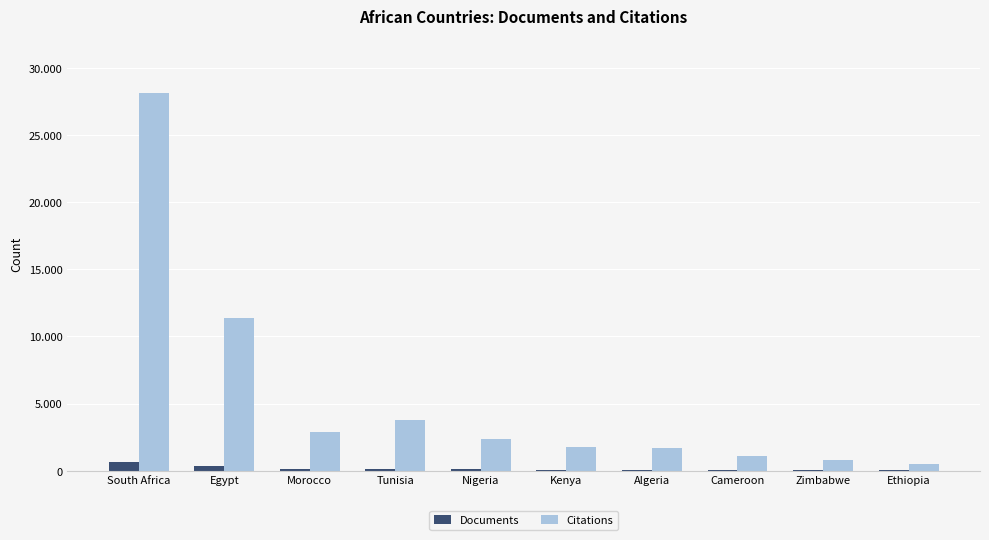

What is the total value across all series at Cameroon?

1129